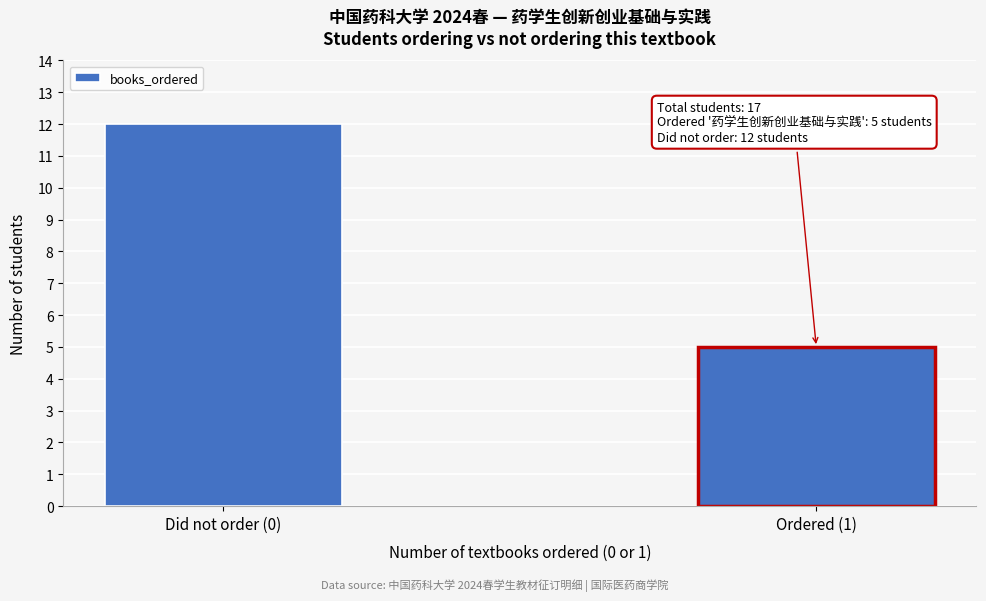

Reading left to right, transcribe all the data shown in this chart.

Did not order (0)=12	Ordered (1)=5